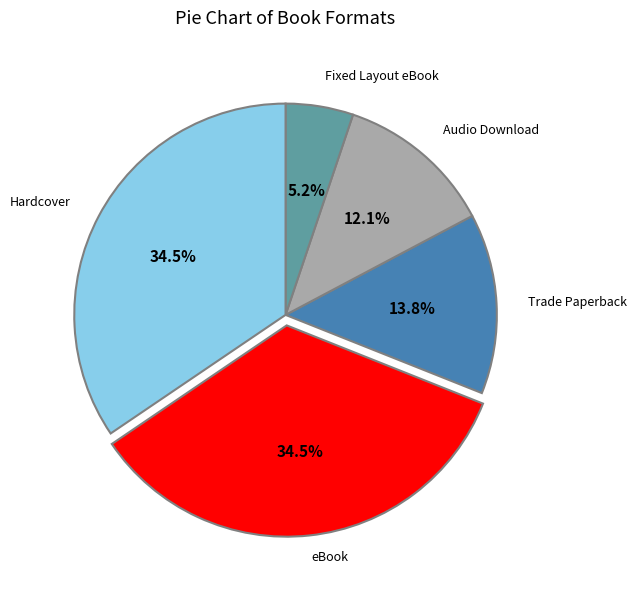

How many slices are in this pie chart?

5